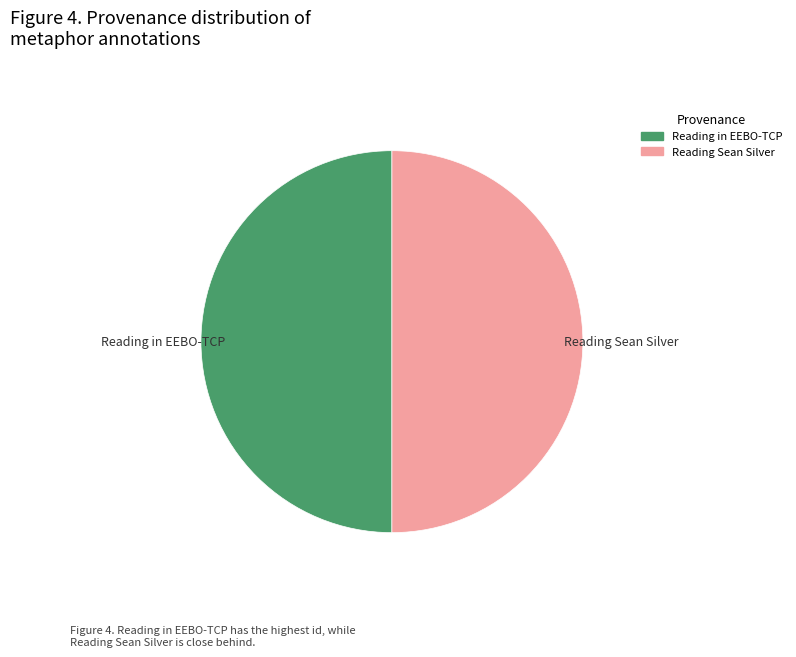

Is it true that Reading Sean Silver is 39% of the pie?

False